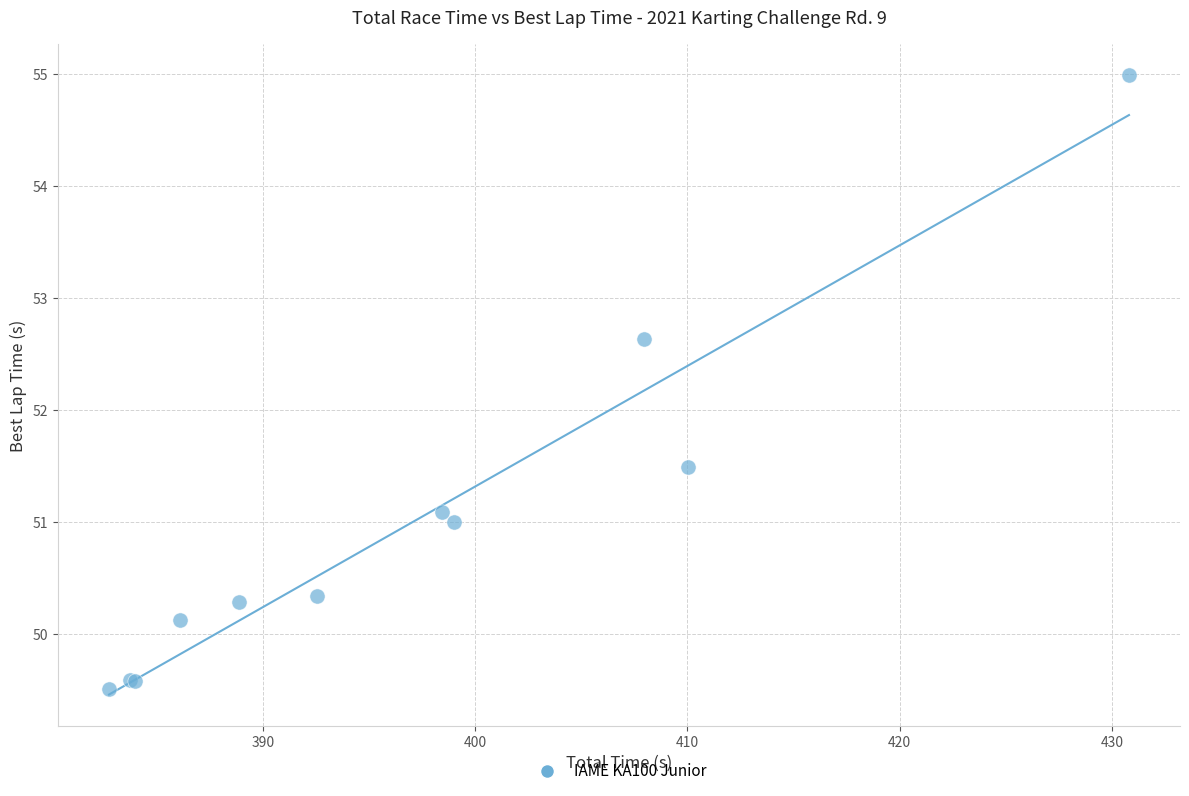

What Y value in the scatter plot is closest to 52?

51.5